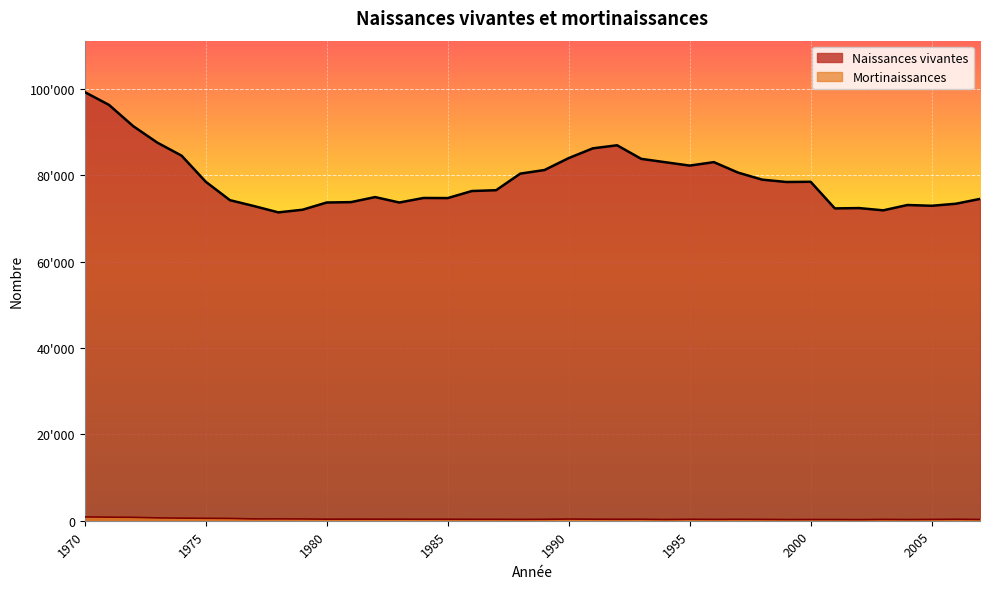

Where is Naissances vivantes nearest to the value 85295?

1974